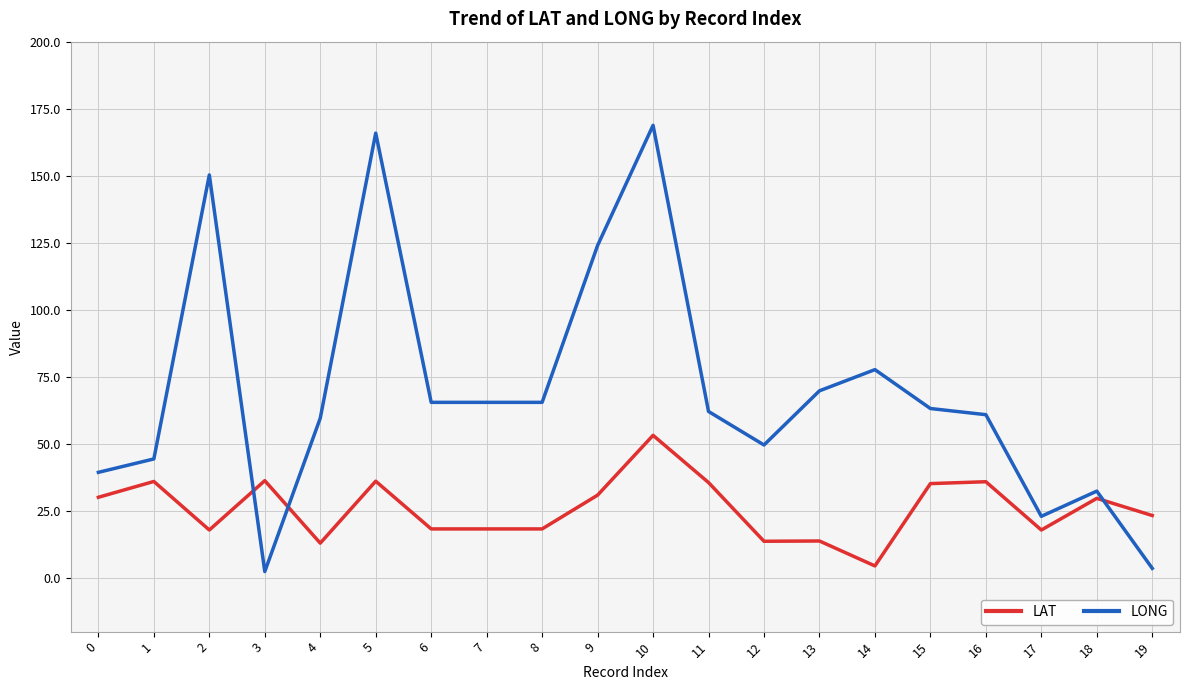

List the series in order of their overall mean, highest first.

LONG, LAT